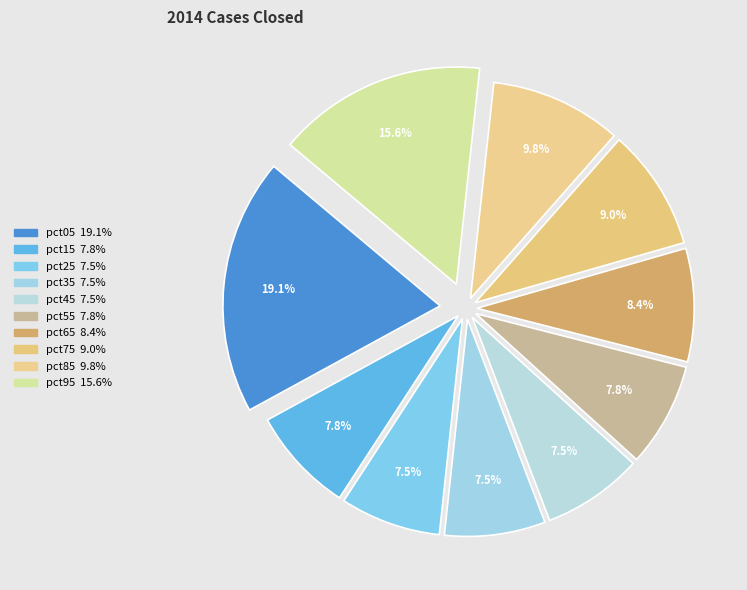

To the nearest percent, what portion does pct35 represent?

7%